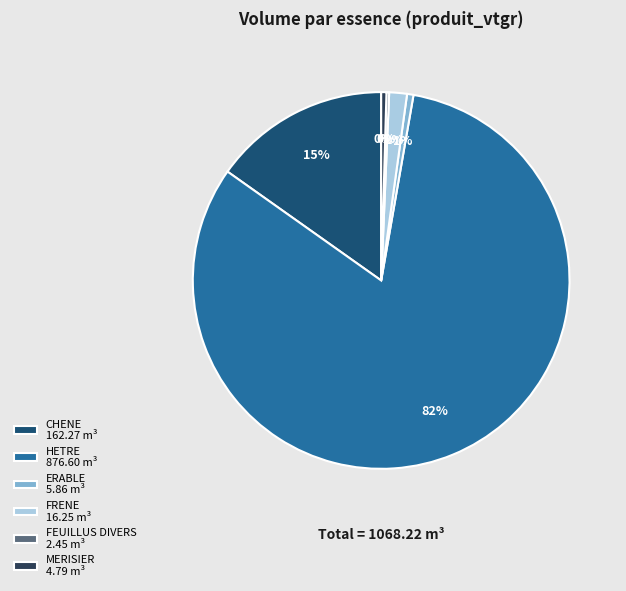

To the nearest percent, what is the average slice percentage?

17%